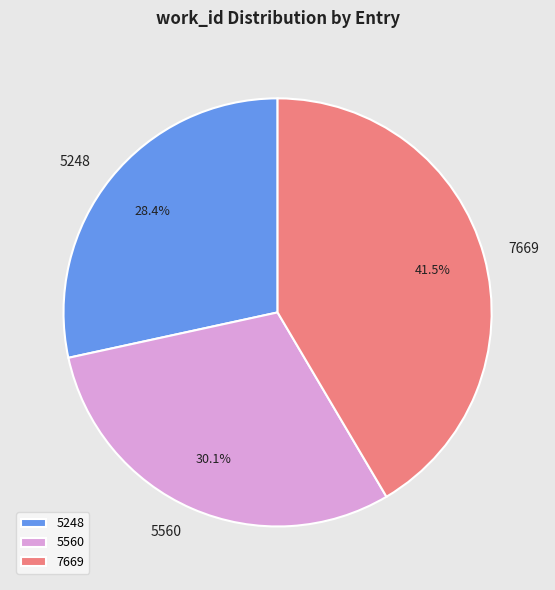

To the nearest percent, what portion does 5248 represent?

28%